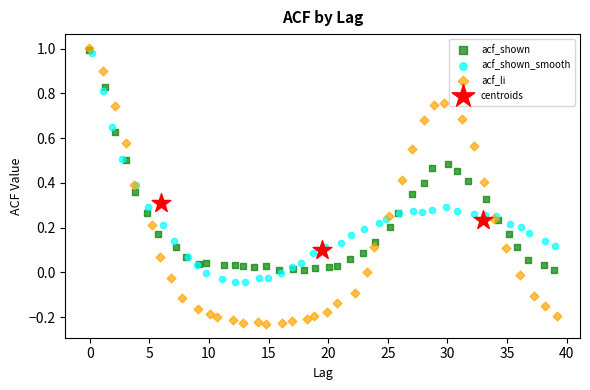

Which series has the largest Y range (max minus min)?

acf_li